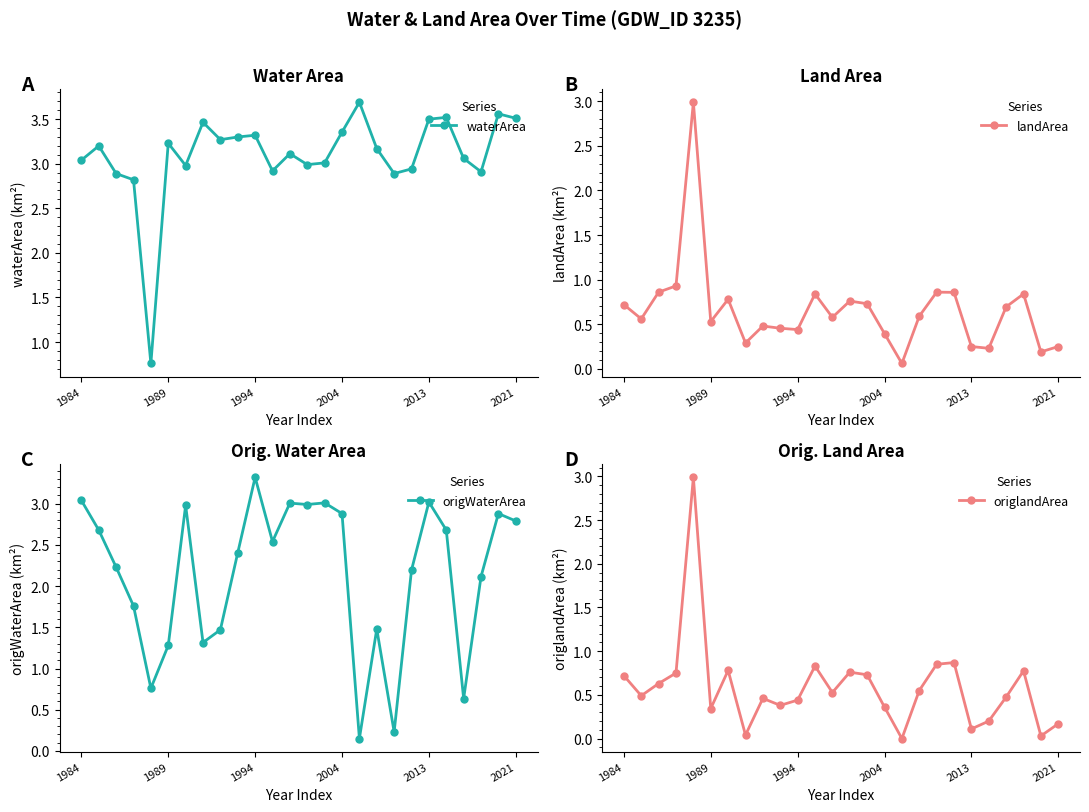

How many values in the origlandArea series exceed 0?

25